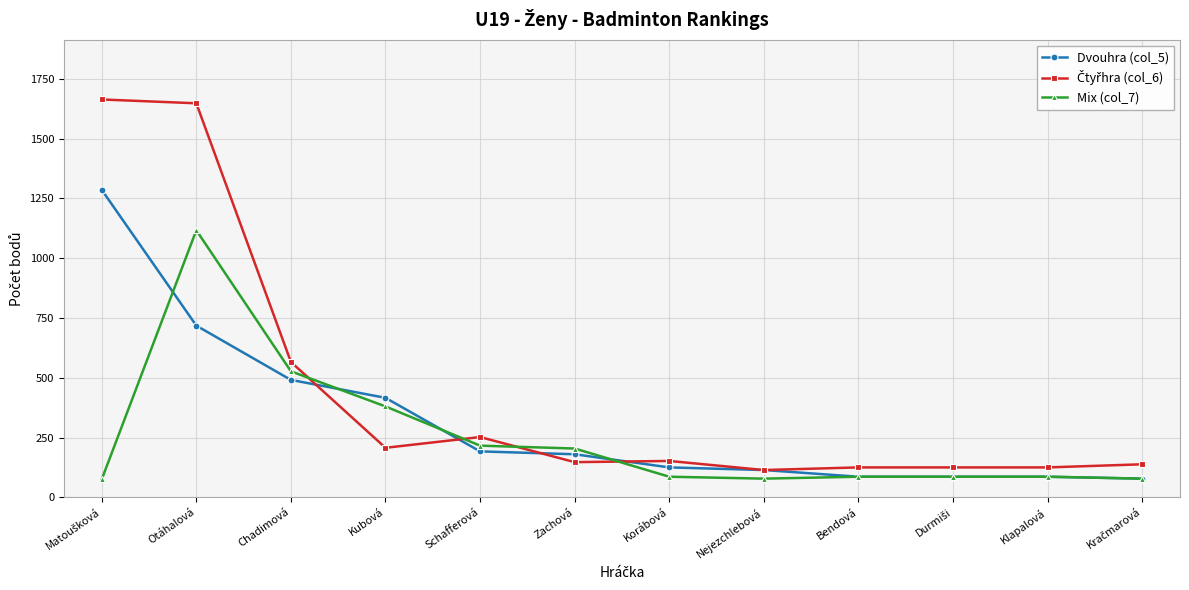

How many lines are shown in the chart?

3